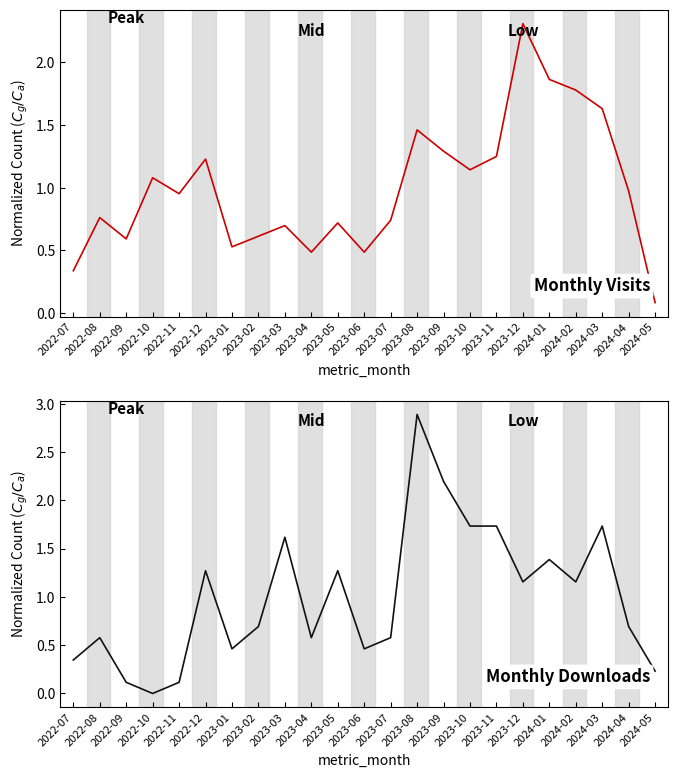

Reading left to right, what are all the values shown in this chart?

Monthly Visits: 0.3	0.8	0.6	1.1	1.0	1.2	0.5	0.6	0.7	0.5	0.7	0.5	0.7	1.5	1.3	1.1	1.2	2.3	1.9	1.8	1.6	1.0	0.1
Monthly Downloads: 0.3	0.6	0.1	0.0	0.1	1.3	0.5	0.7	1.6	0.6	1.3	0.5	0.6	2.9	2.2	1.7	1.7	1.2	1.4	1.2	1.7	0.7	0.2